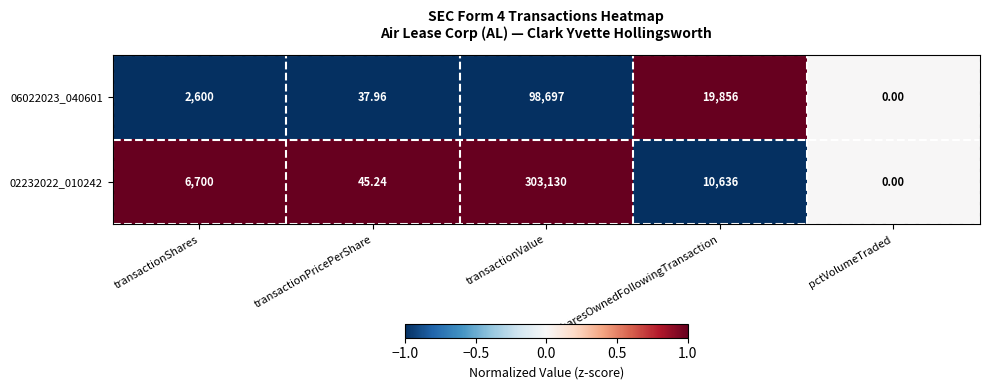

Which series changed the most between transactionShares and transactionValue?

02232022_010242